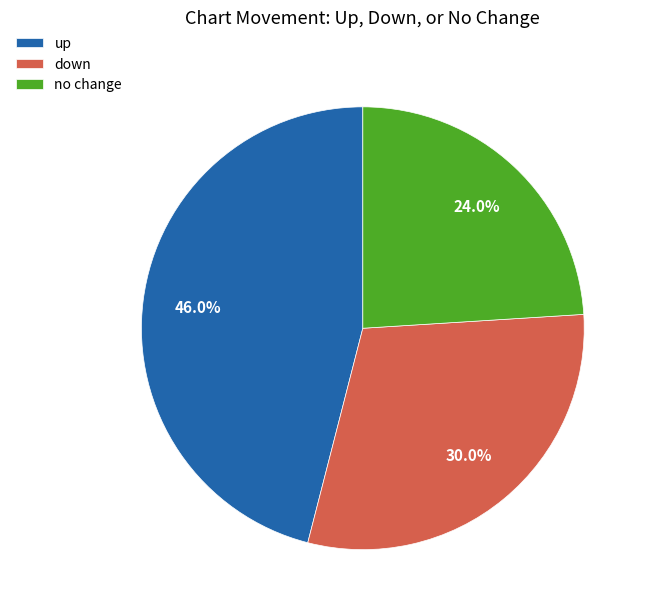

Rank the categories by value from lowest to highest.

no change, down, up